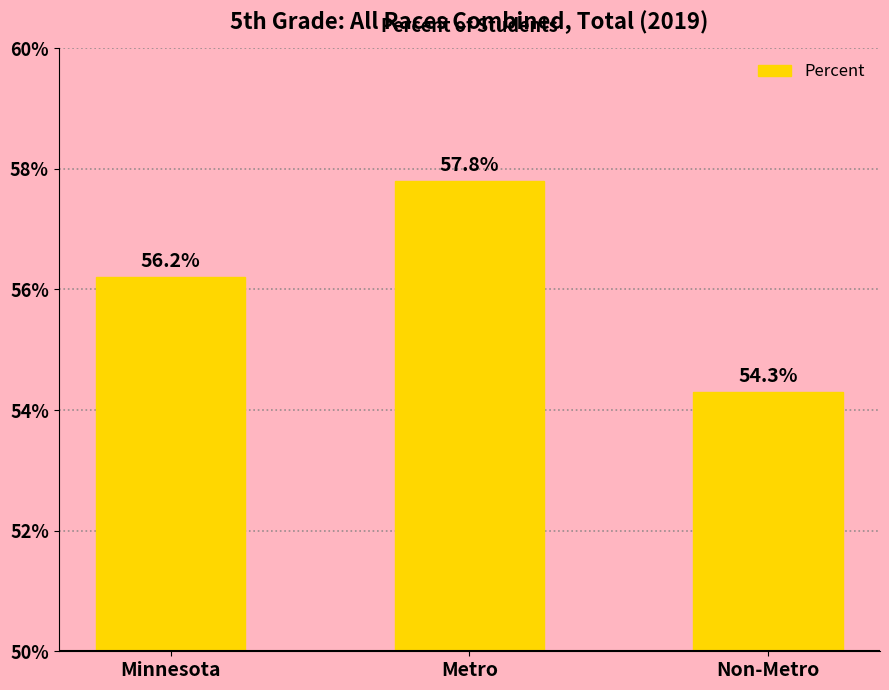

Does the chart contain any negative values?

No